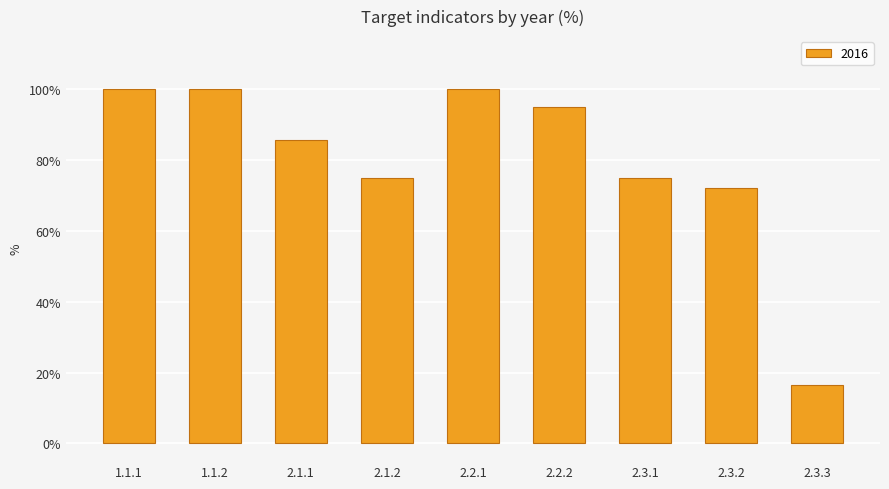

At which label is the value closest to 58?

2.3.2